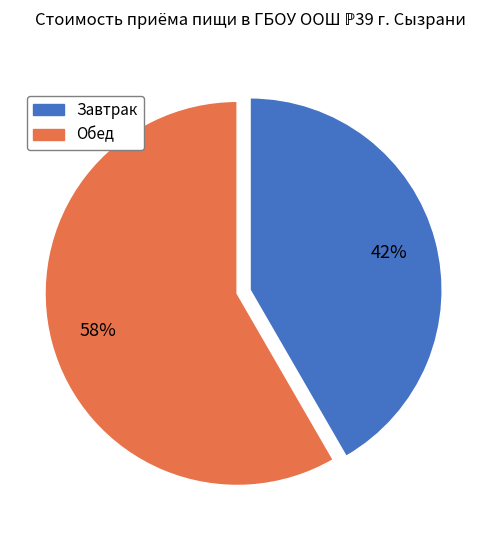

Rank the categories by value from lowest to highest.

Завтрак, Обед